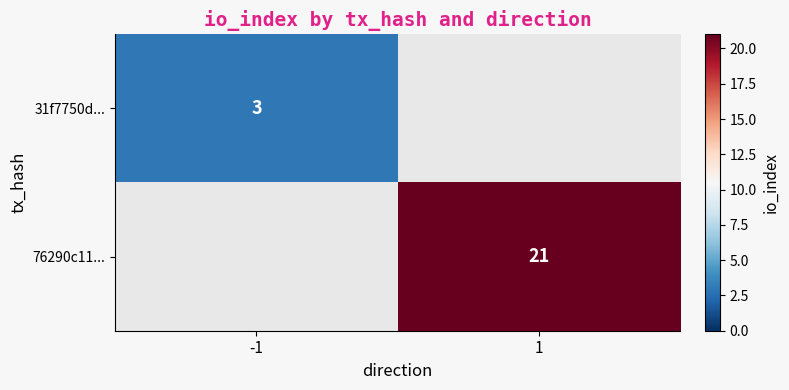

At which category does the chart reach its minimum across all series?

1